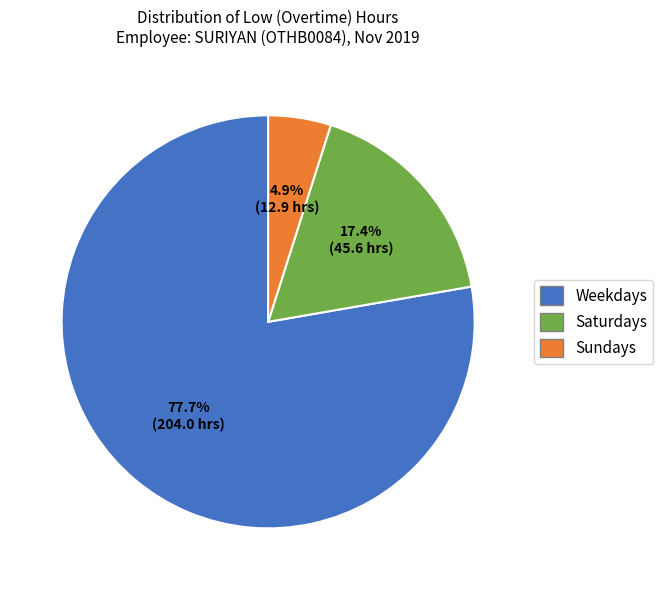

To the nearest percent, what is the average slice percentage?

33%